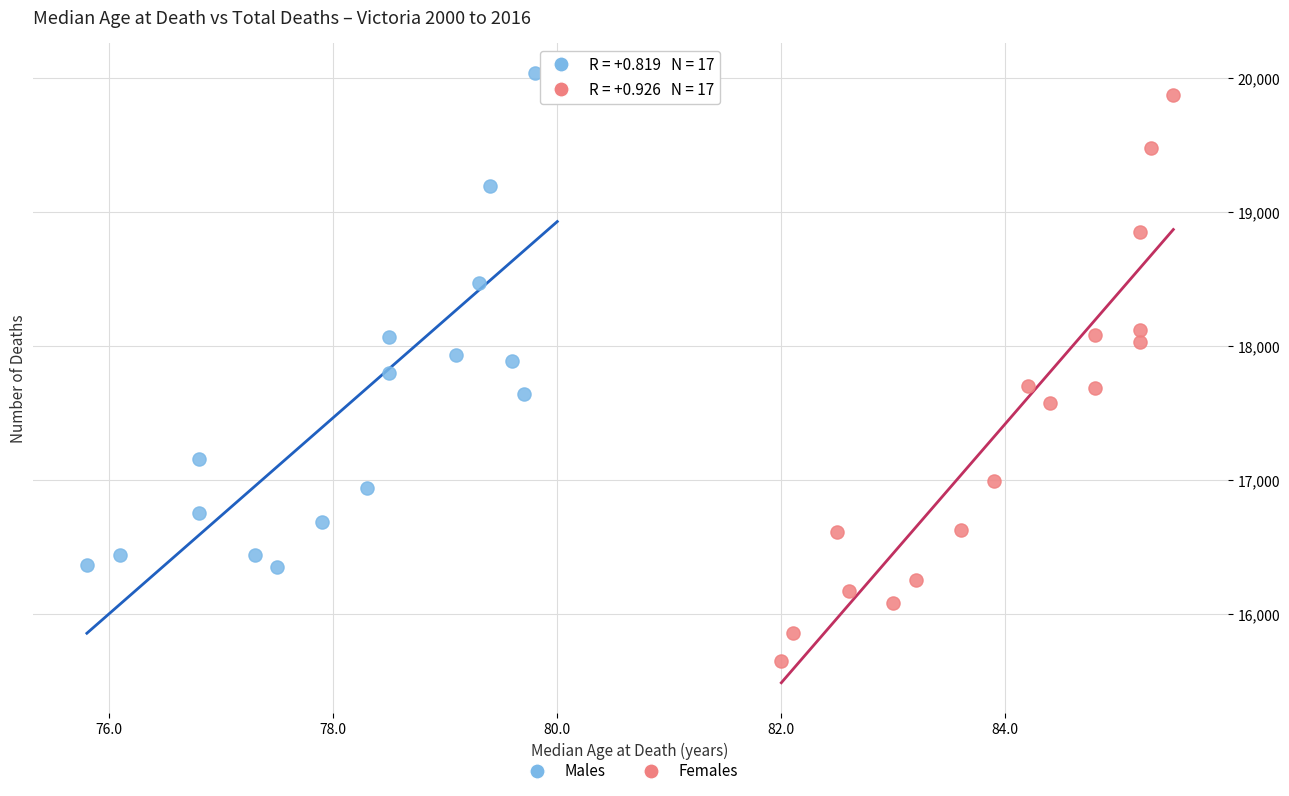

Which series reaches the maximum Y coordinate?

Males